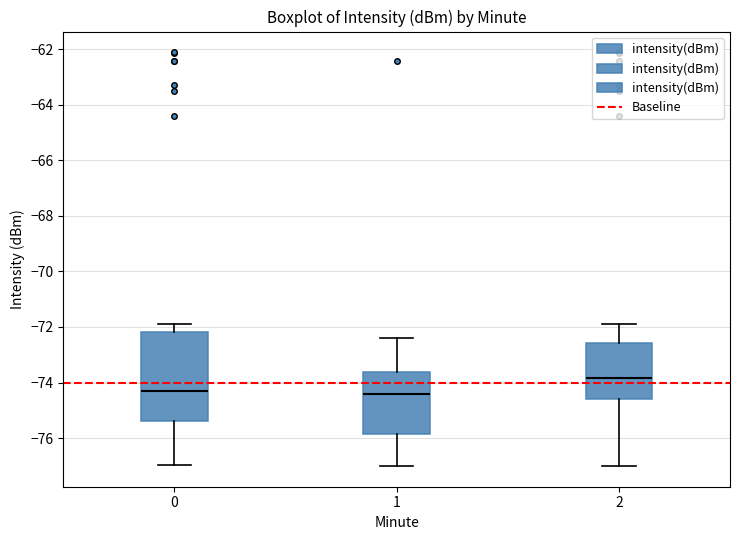

Where does the median line of the box at x = 0 sit on the y-axis? The values are not printed on the chart, so give them approximately, as read against the axis.

-74.4